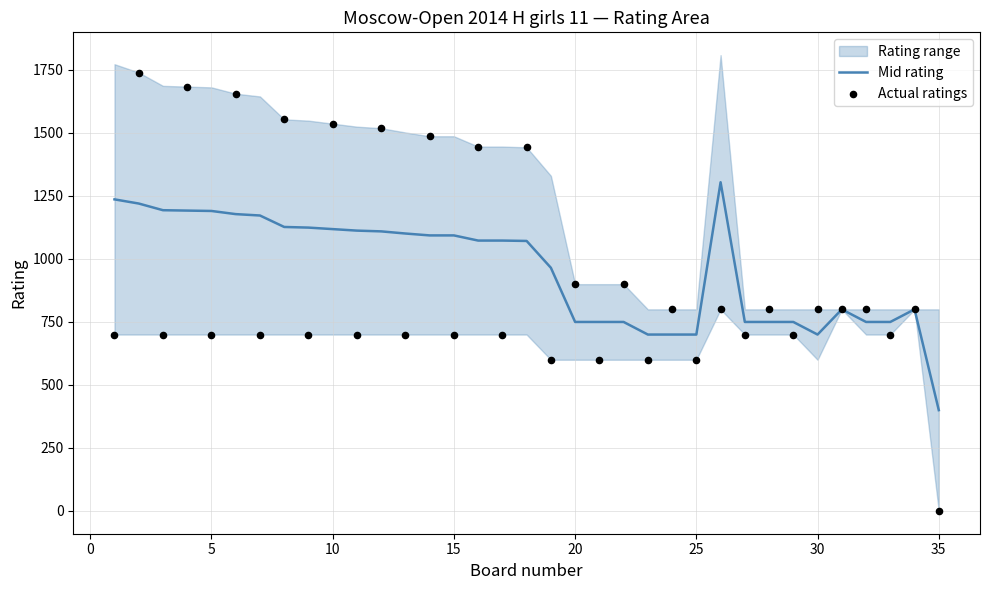

What is the lowest value of the Mid rating series?

400.0